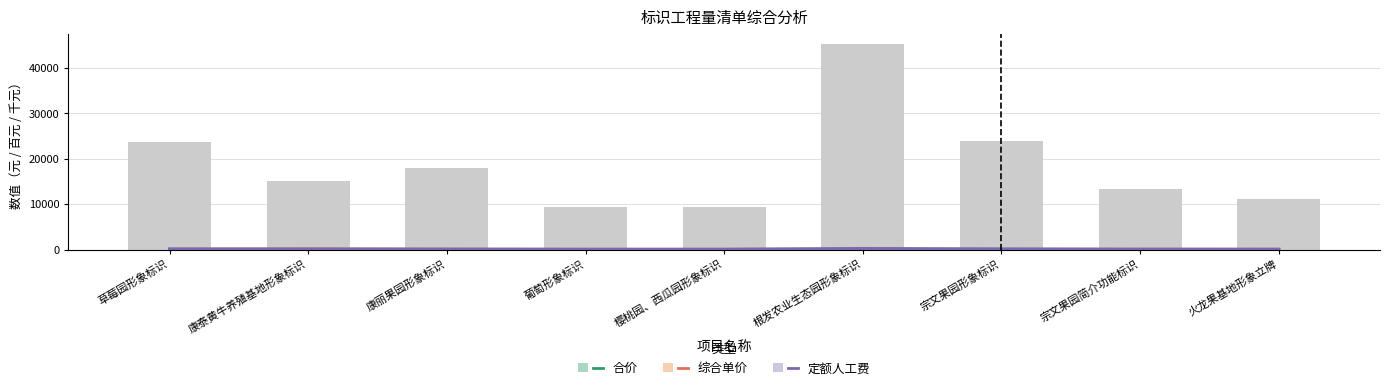

What is the difference between the highest and lowest values at 草莓园形象标识?

74.2